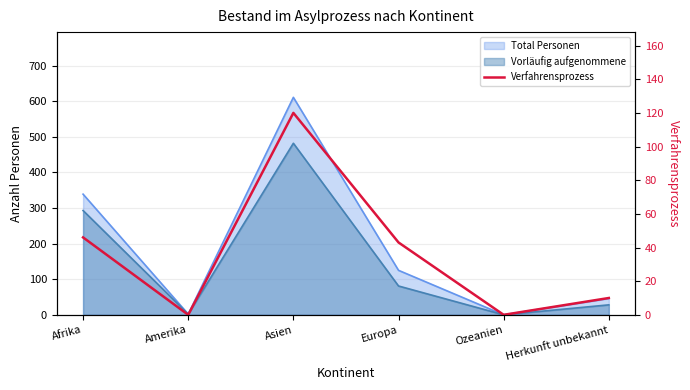

Rank the categories by value from lowest to highest.

Amerika, Ozeanien, Herkunft unbekannt, Europa, Afrika, Asien